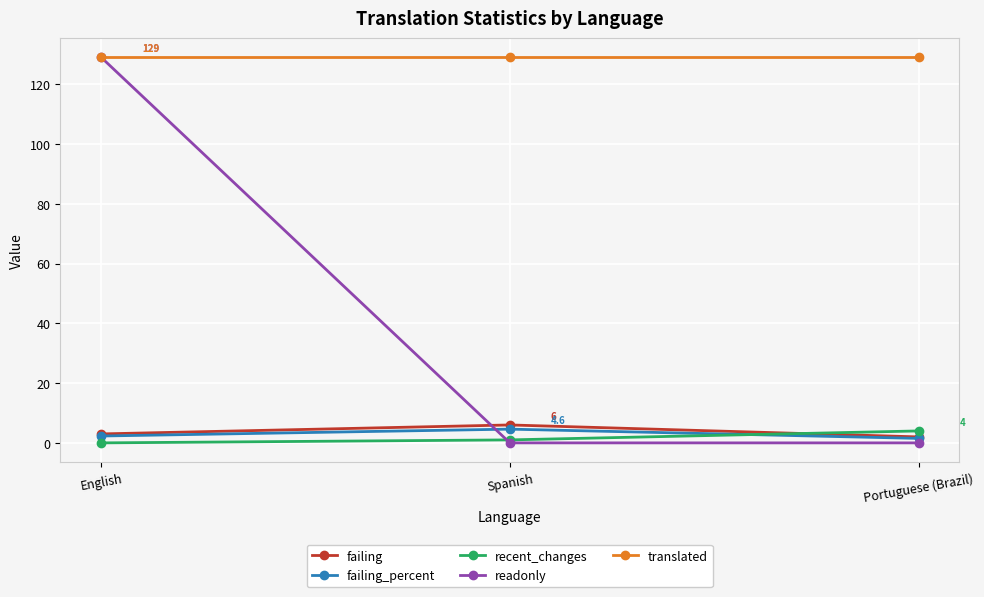

Between English and Portuguese (Brazil), which series saw the biggest shift?

readonly